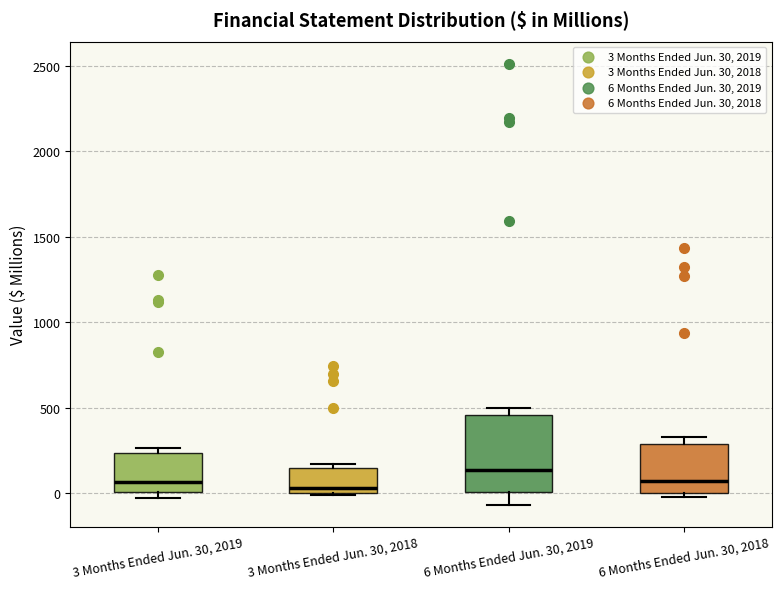

Reading left to right, transcribe this box plot: for each box, give where its median line is, the range the box spans, and where its two whiskers end, as read against the y-axis. The values are not printed on the chart, so give them approximately, as read against the axis.

3 Months Ended Jun. 30, 2019: median 50, box 0 to 250, whiskers -50 to 250 (just above the box's upper edge)
3 Months Ended Jun. 30, 2018: median 50, box 0 to 150, whiskers 0 to 150 (just above the box's upper edge)
6 Months Ended Jun. 30, 2019: median 150, box 0 to 450, whiskers -50 to 500
6 Months Ended Jun. 30, 2018: median 50, box 0 to 300, whiskers 0 (just below the box's lower edge) to 350